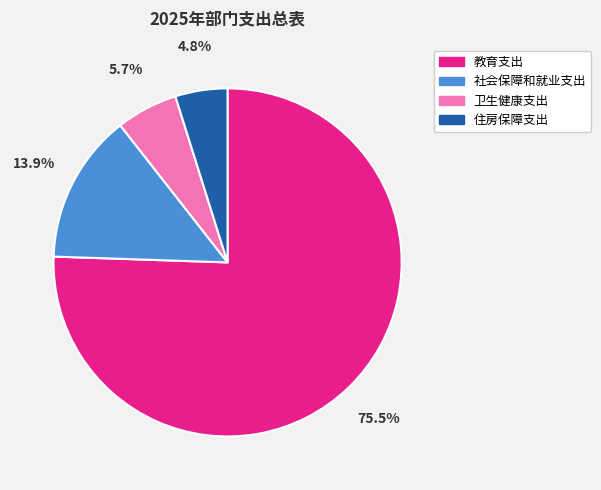

How many slices are in this pie chart?

4